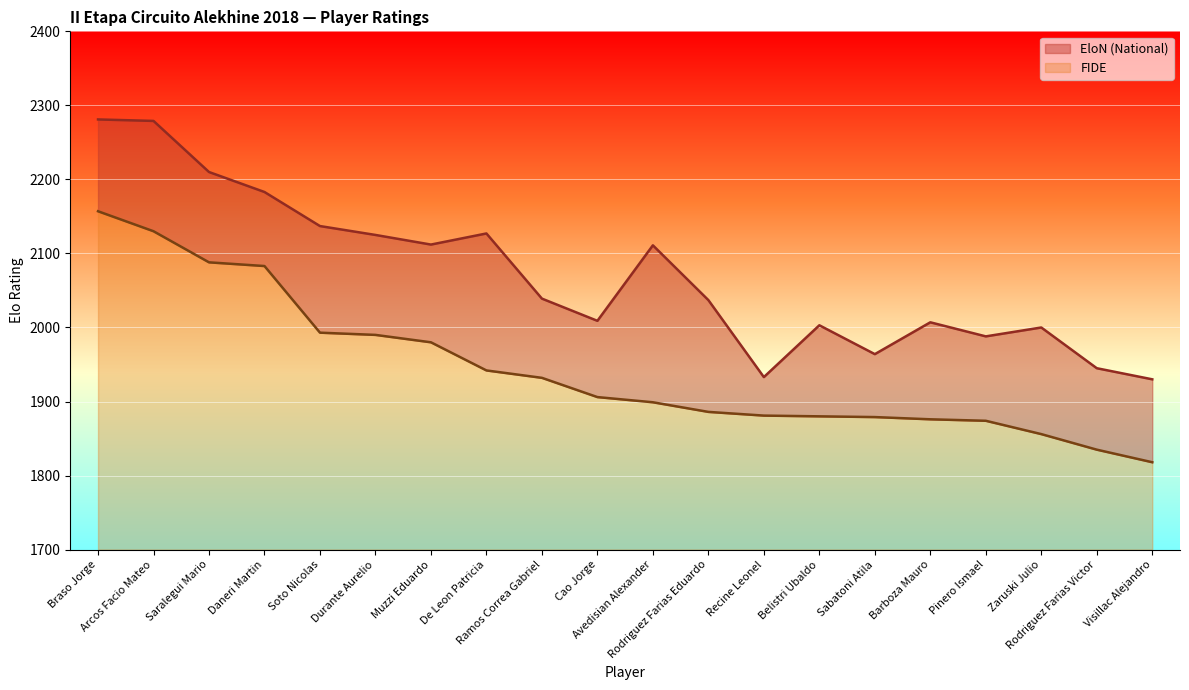

How many series are shown in this chart?

2